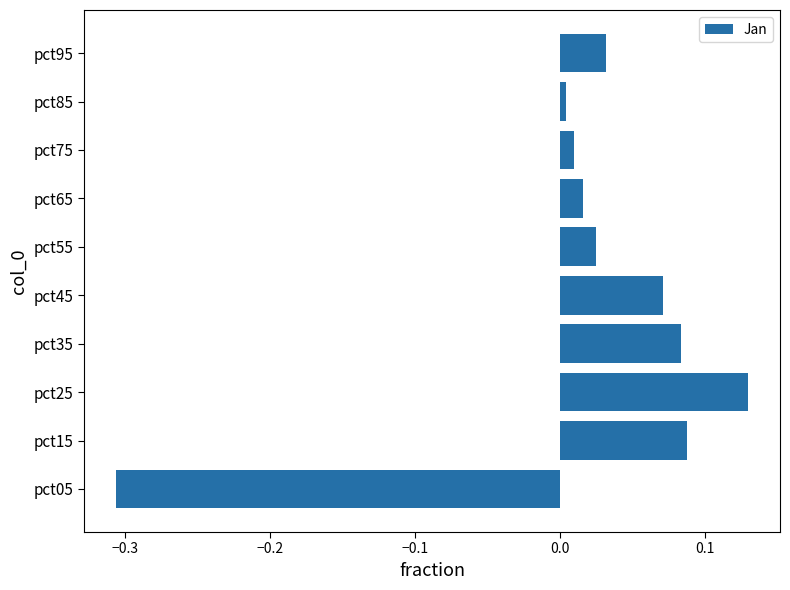

Which label corresponds to the largest value in the chart?

pct25